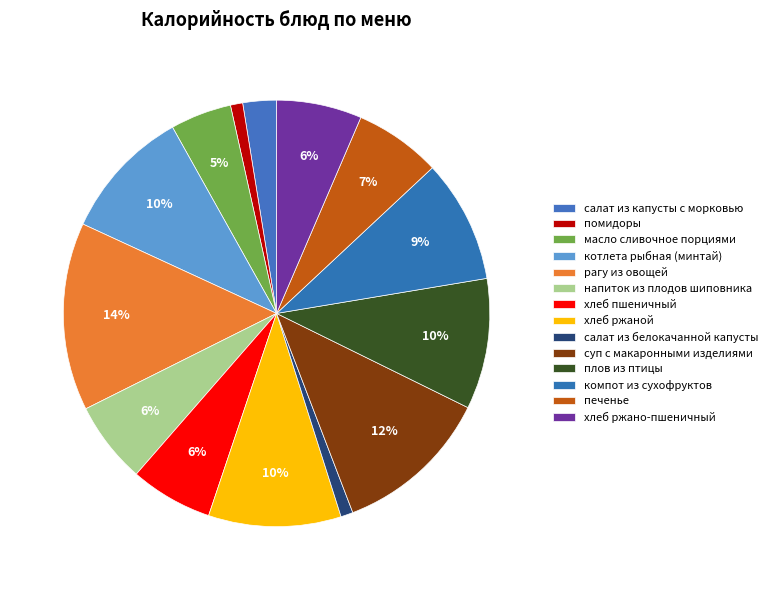

Count the number of slices in the pie.

14